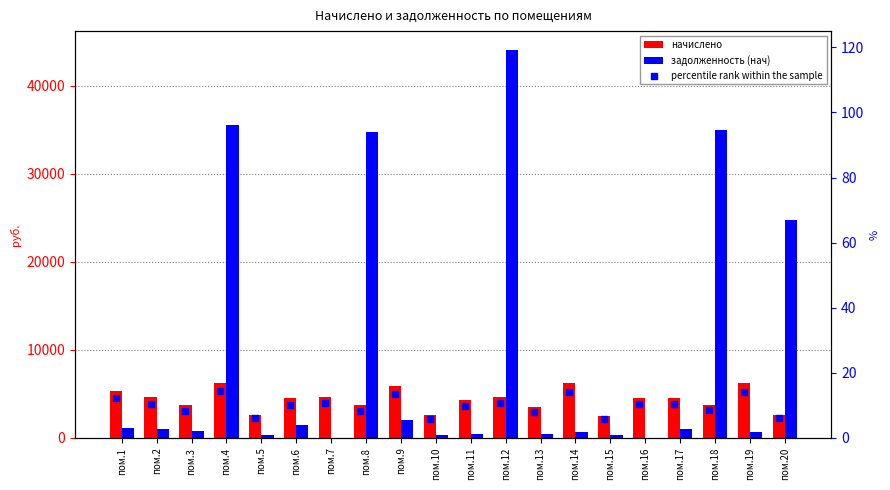

Which series contains the highest Y value?

задолженность (нач)